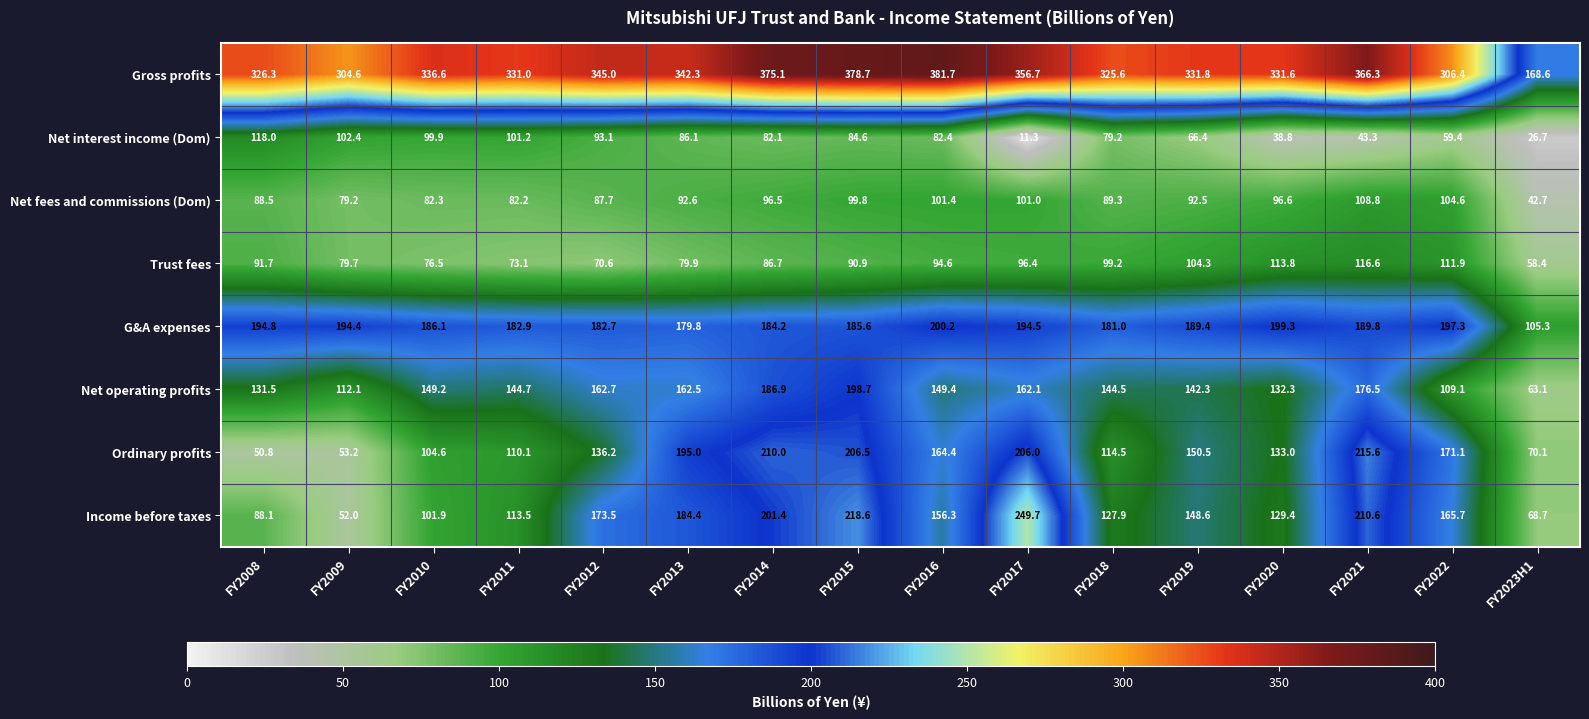

How many data points does each series have?

16